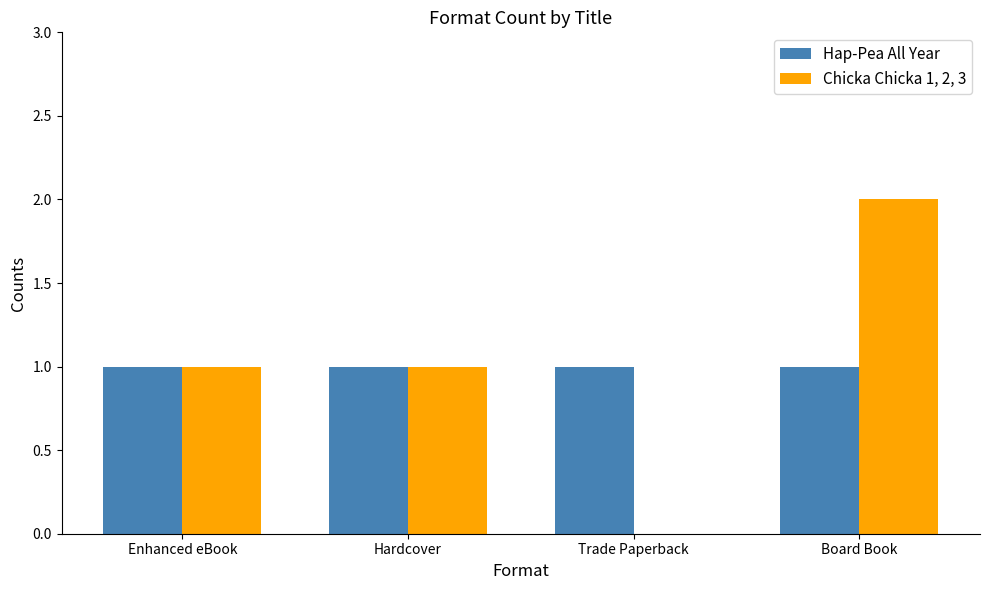

Is the value of Hap-Pea All Year at Trade Paperback greater than the value of Chicka Chicka 1, 2, 3 at Board Book?

No